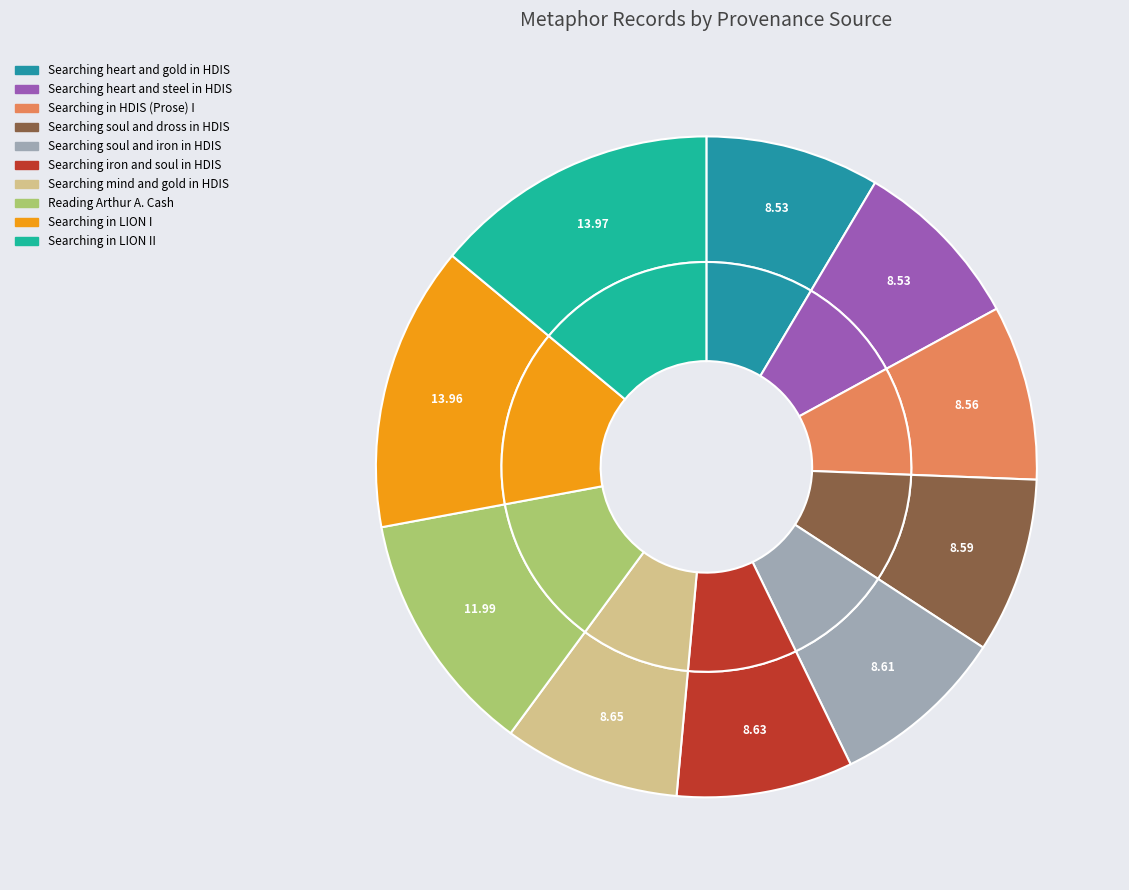

Is Searching mind and gold in HDIS the majority of the pie?

No